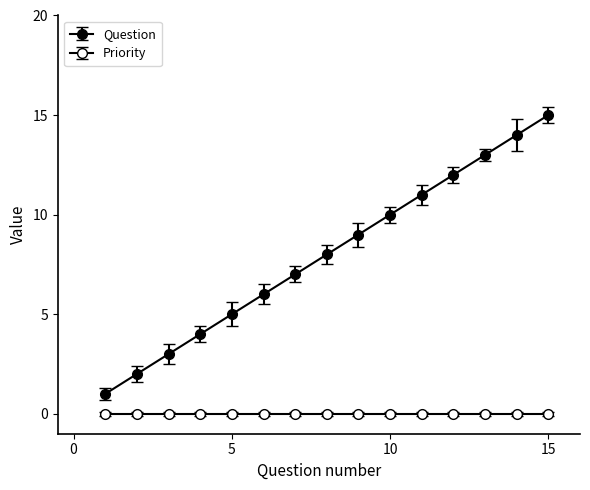

Reading left to right, extract all data points from this chart.

1	2	3	4	5	6	7	8	9	10	11	12	13	14	15